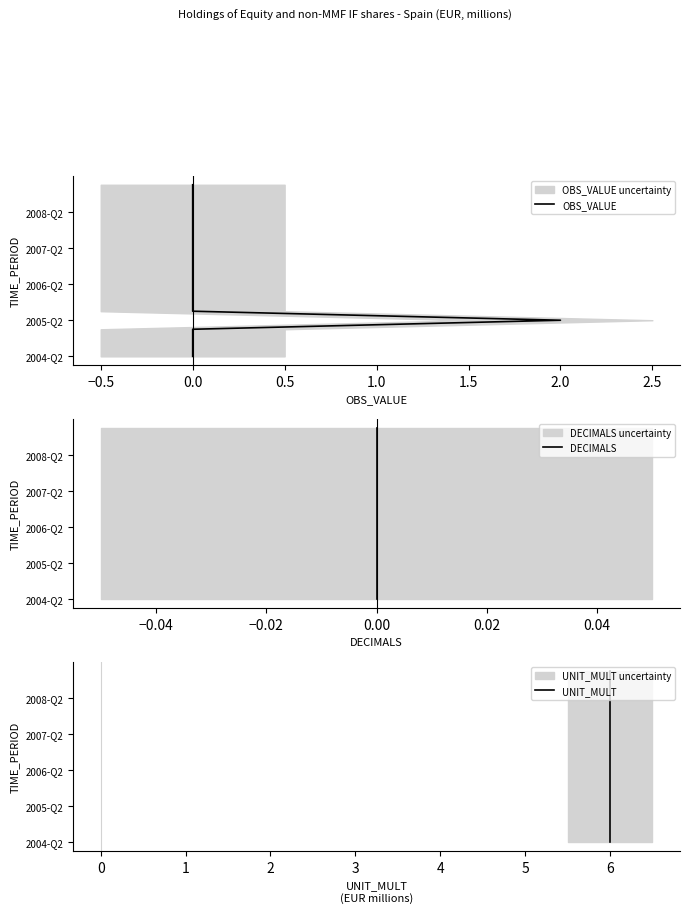

True or false: DECIMALS has more than 0 interior local peaks.

False